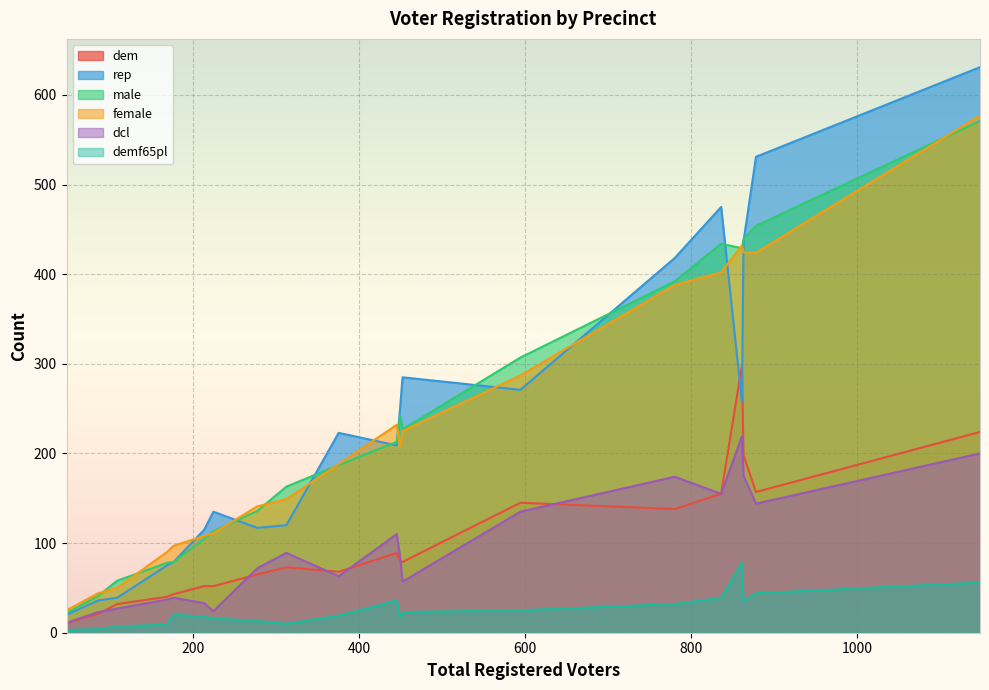

What is the maximum value for female?

577